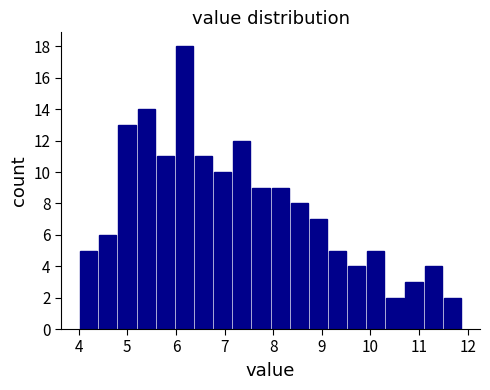

Around what value on the x-axis is the tallest bar? Give the approximate position of its centre, as read against the axis.

6.2